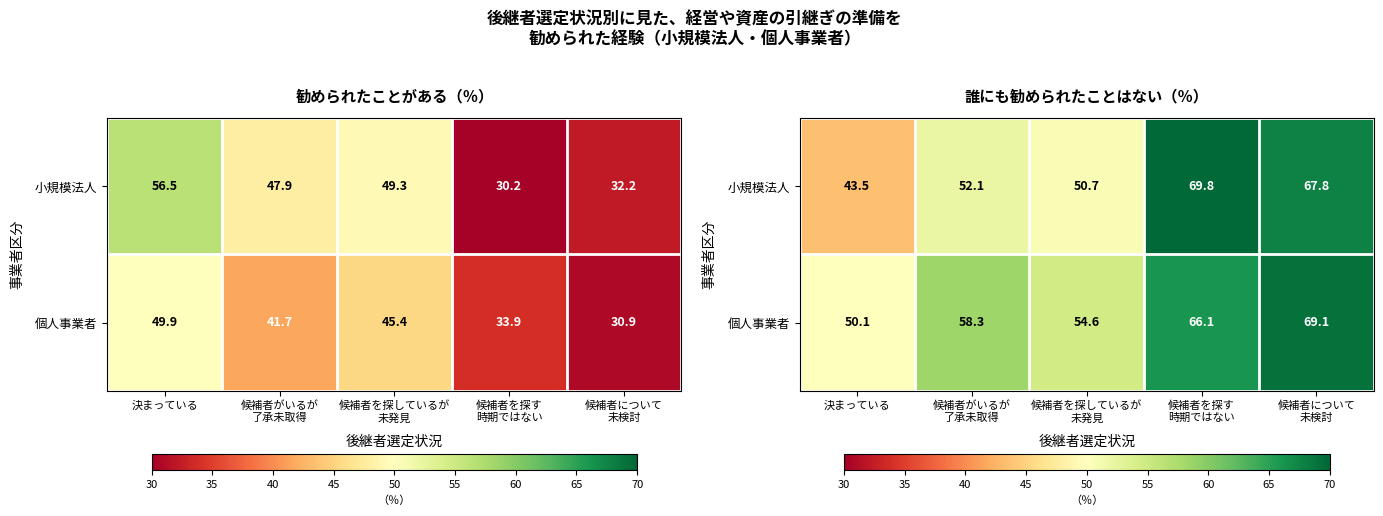

At which category does the chart reach its peak across all series?

候補者を探す
時期ではない